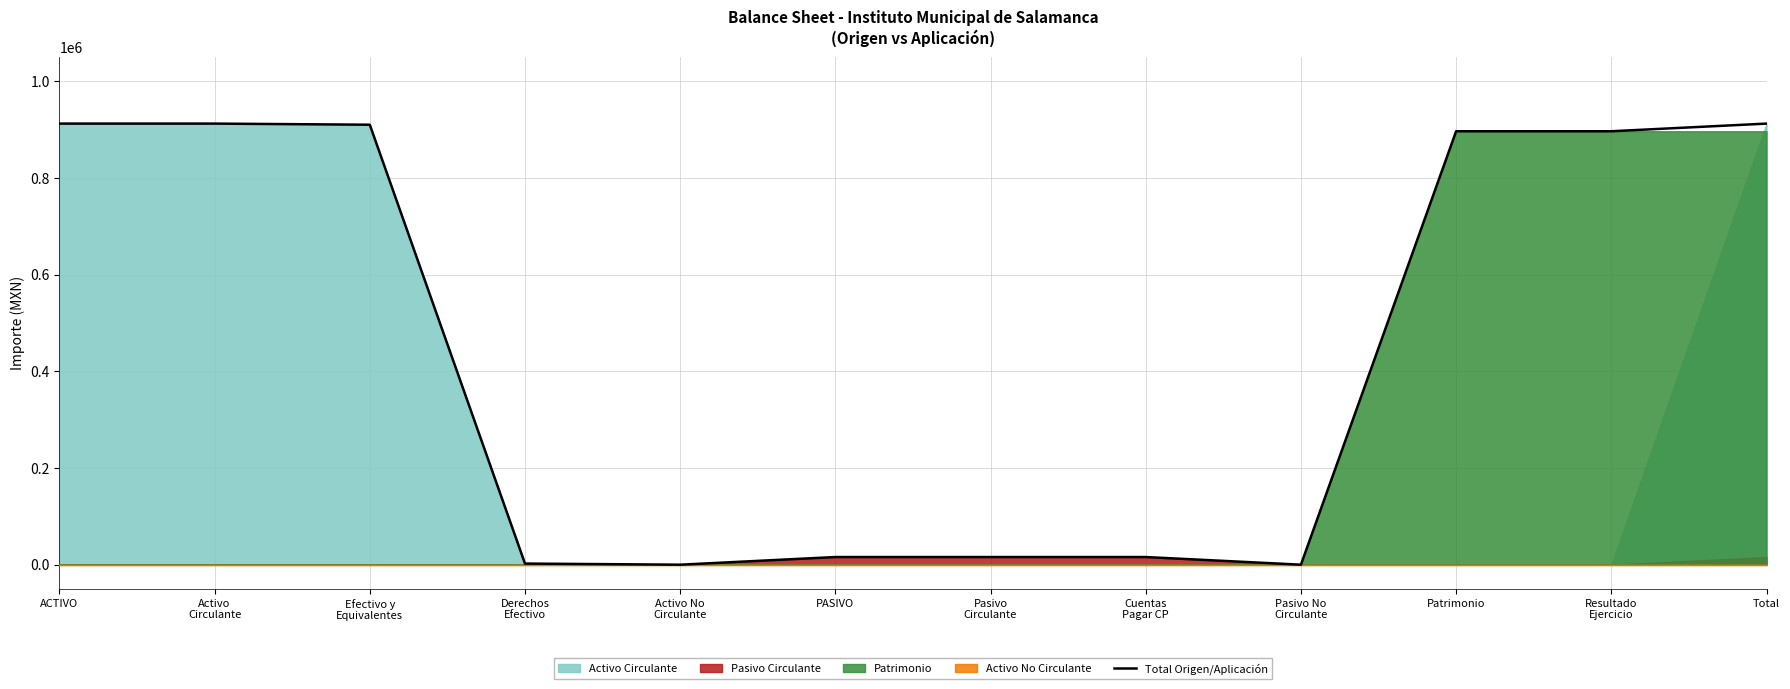

Reading right to left, list all the values displayed in this chart.

912555.1	896719.2	896719.2	0.0	15835.9	15835.9	15835.9	0.0	2323.3	910231.8	912555.1	912555.1